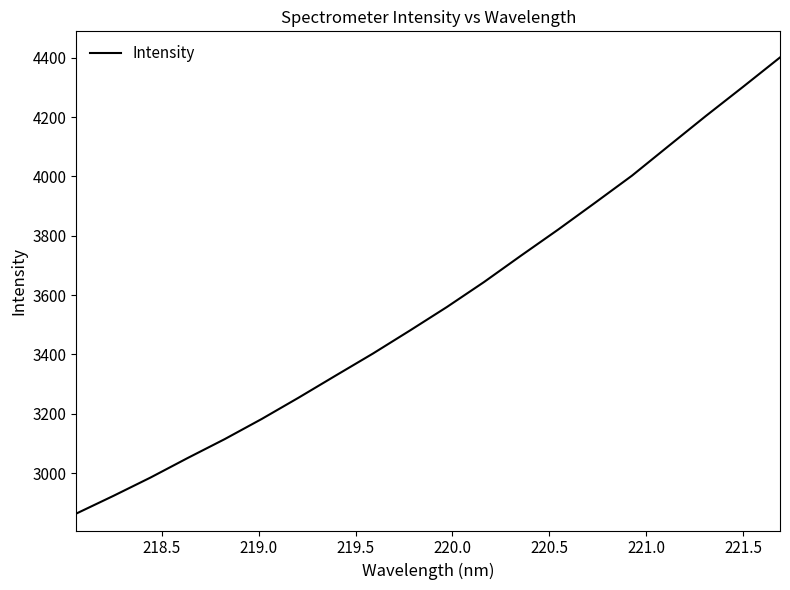

What is the difference between the maximum and second lowest values?

1478.0